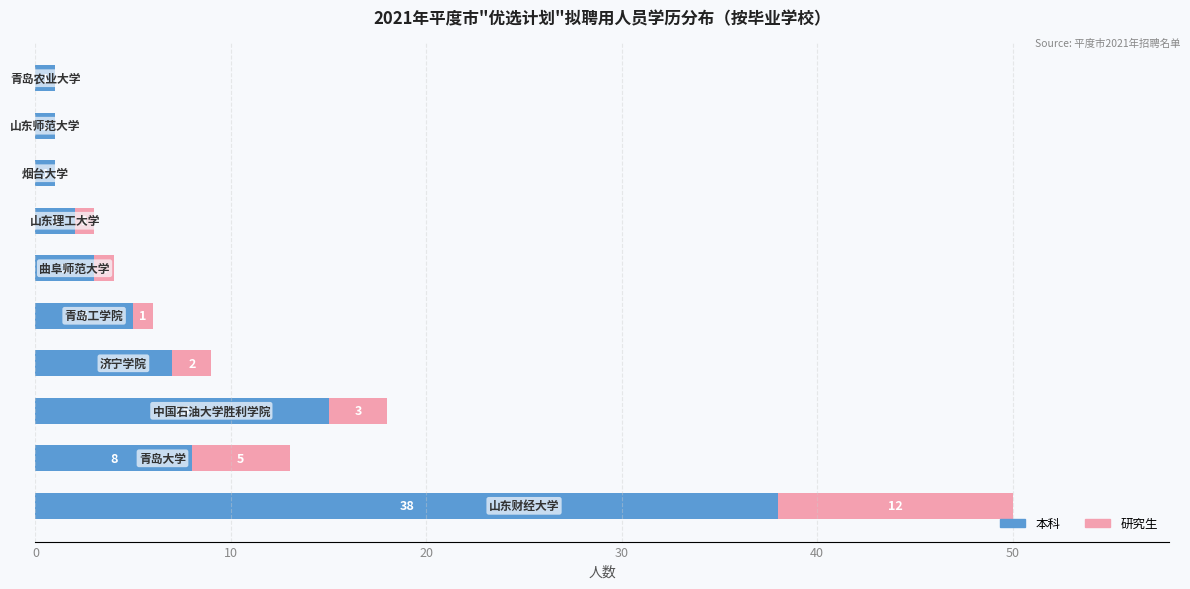

What is the highest value of the 本科 series?

38